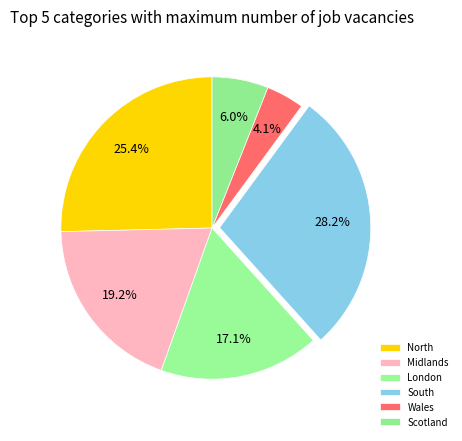

Which category has the smallest portion of the pie?

Wales